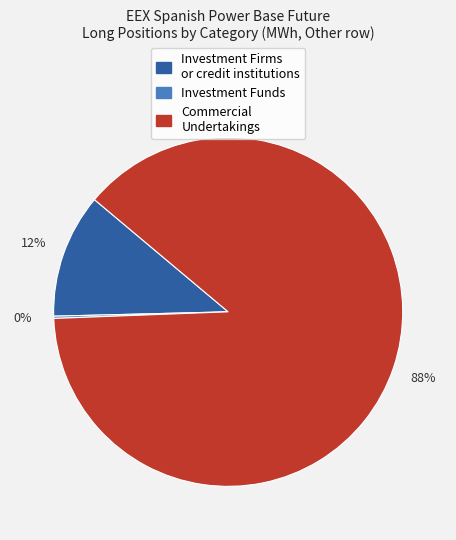

To the nearest percent, what is the difference between the largest and smallest slice percentages?

88%